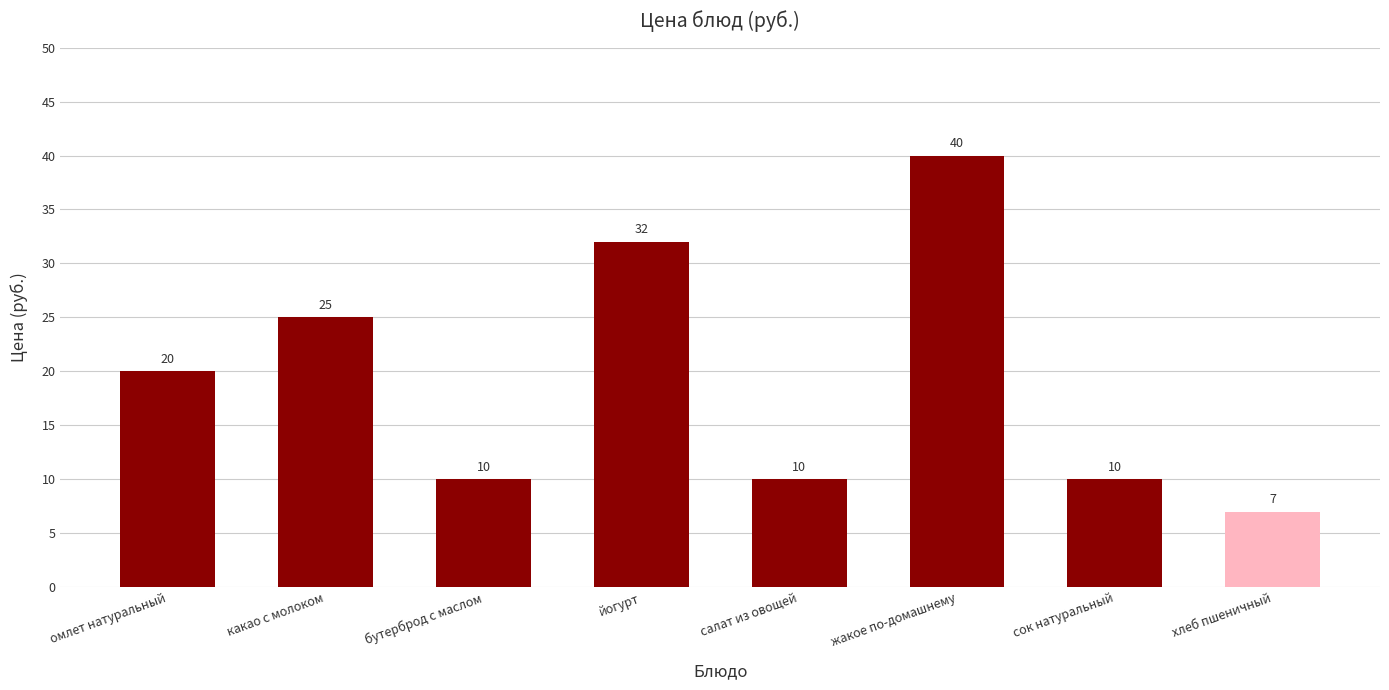

The chart shows a value of 25 at какао с молоком. True or false?

True